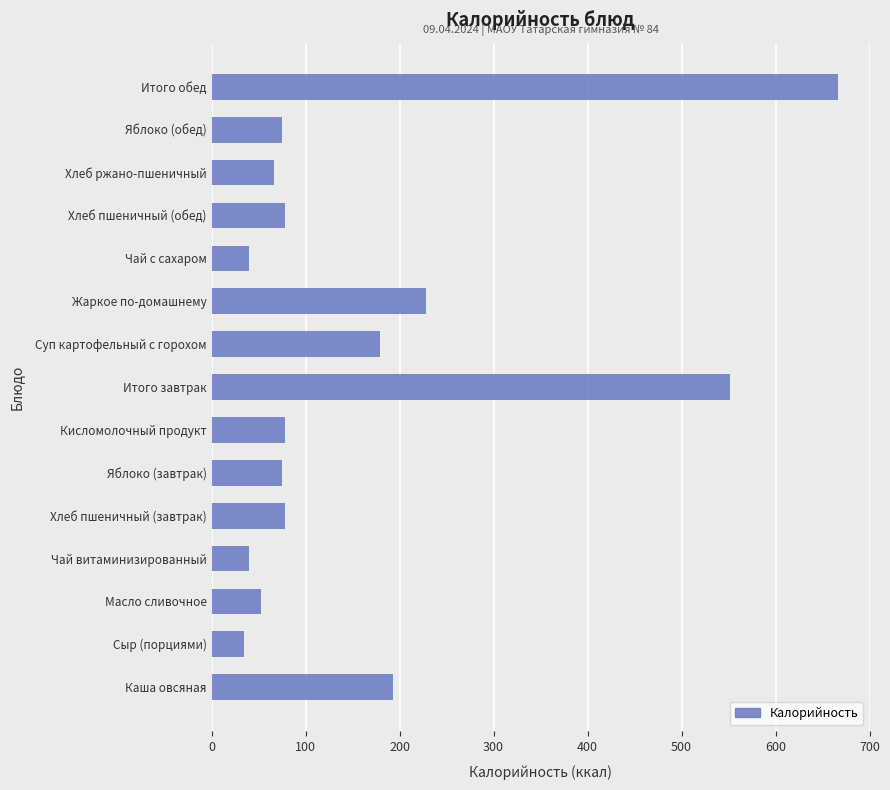

The value at Чай витаминизированный is 39.4. True or false?

True